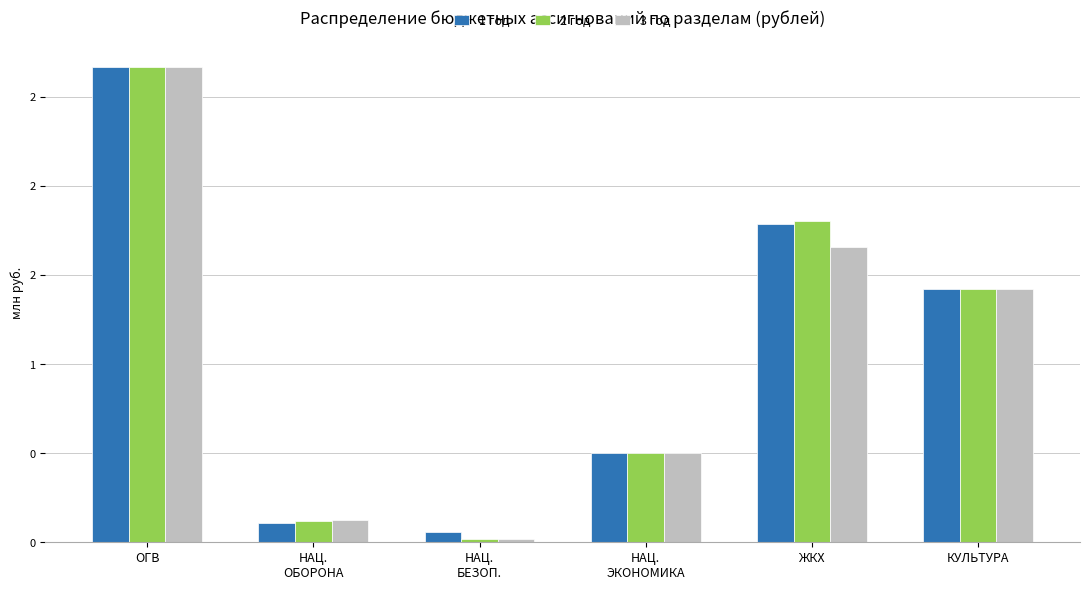

Is it true that 1 год equals 0.1 at НАЦ.
ОБОРОНА?

True